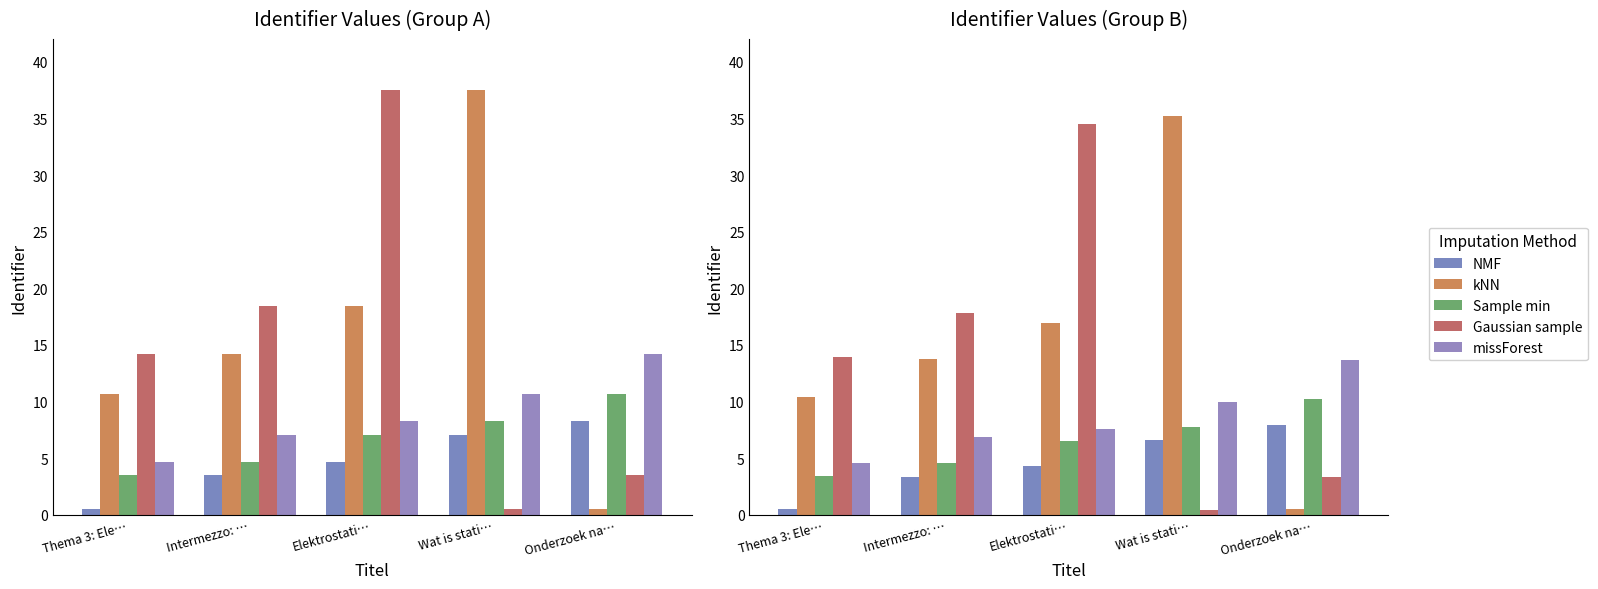

True or false: Gaussian sample has a value of 16.7 at Elektrostati….

False